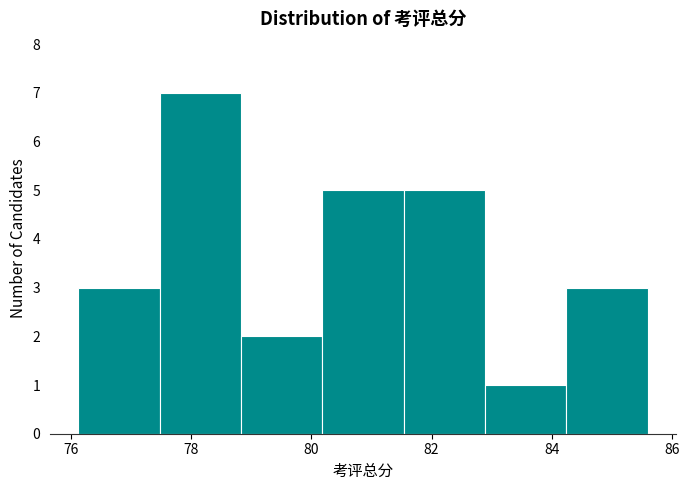

Over which range of the x-axis is the bar tallest?

77.4 to 78.8